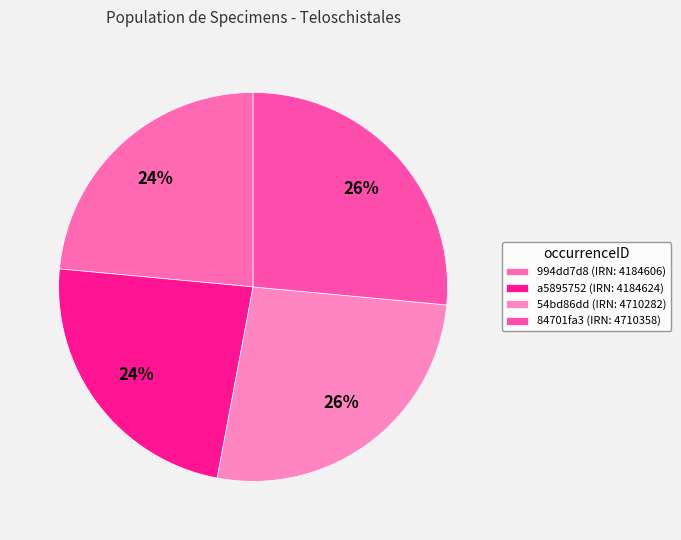

Which category has the biggest portion of the pie?

84701fa3